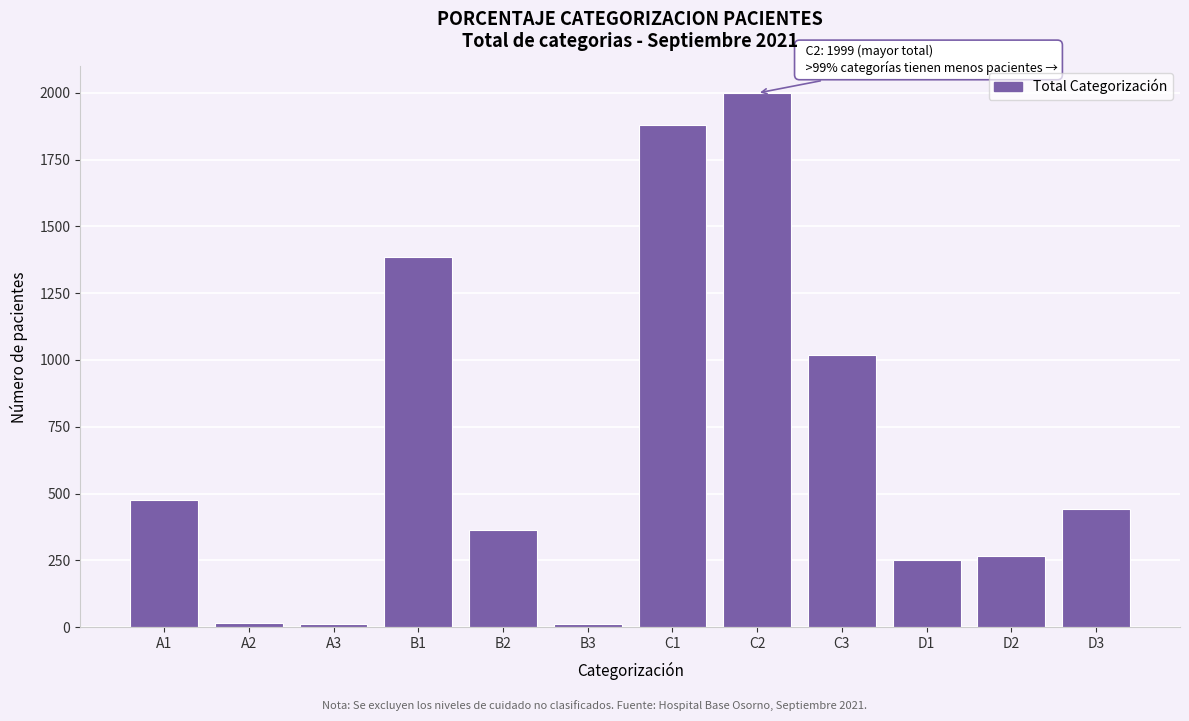

What is the difference between the second highest and second lowest values?

1867